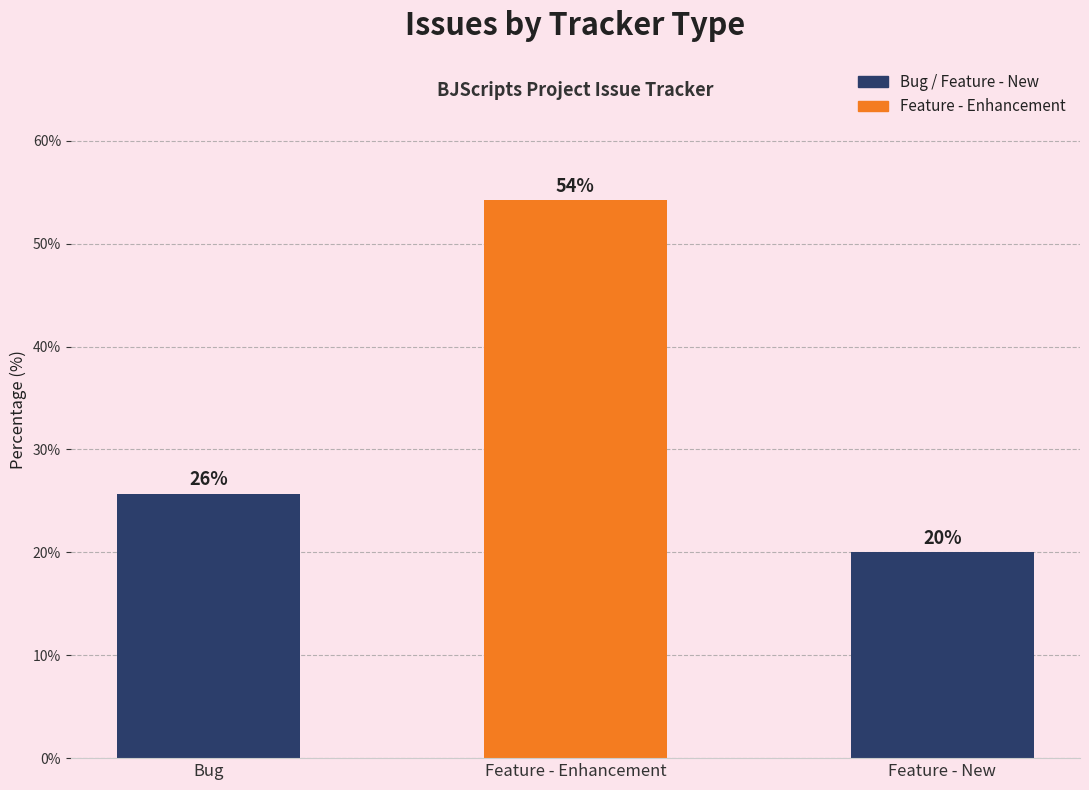

Does the chart contain any negative values?

No